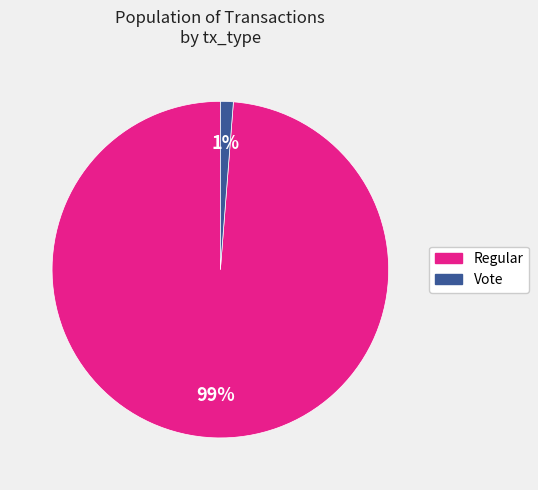

To the nearest percent, what is the difference between the largest and smallest slice percentages?

98%